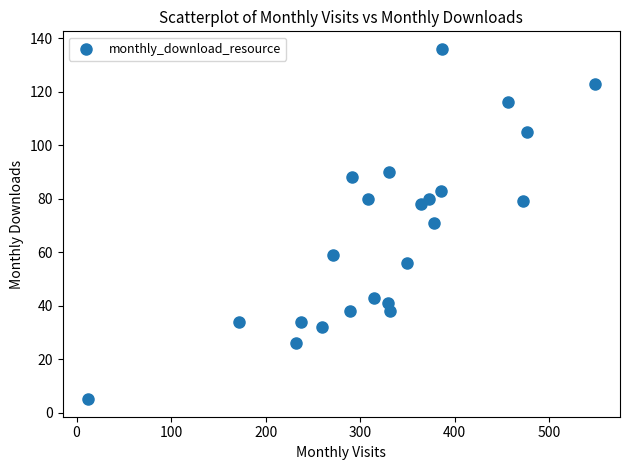

What is the range of X values (max minus min)?

536